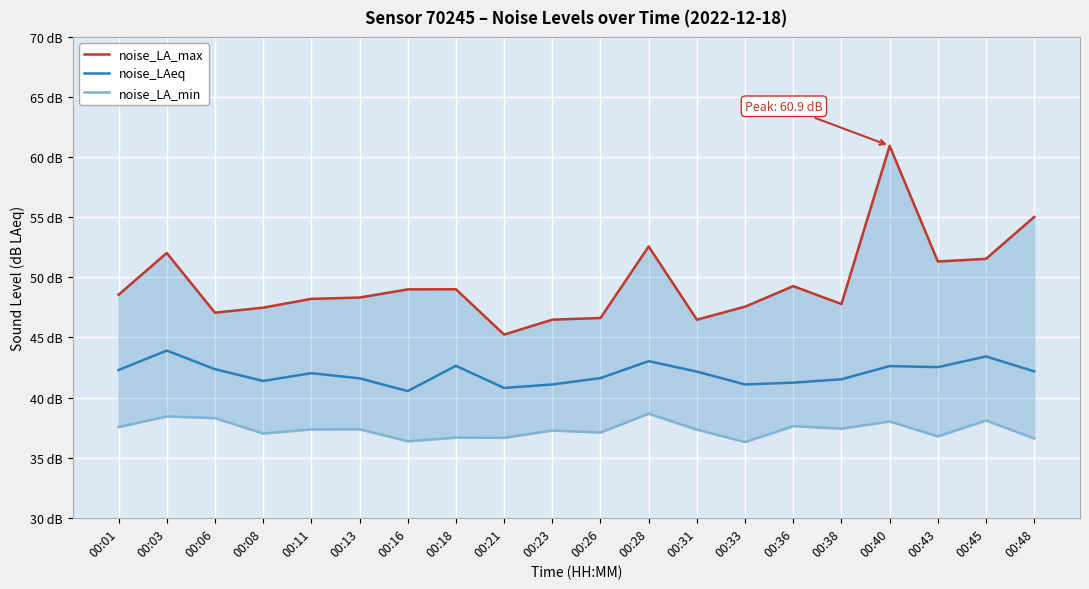

Reading left to right, extract all data points from this chart.

noise_LA_max: 48.5	52.0	47.1	47.5	48.2	48.3	49.0	49.0	45.2	46.5	46.6	52.6	46.5	47.6	49.3	47.8	60.9	51.3	51.5	55.0
noise_LAeq: 42.3	43.9	42.4	41.4	42.0	41.6	40.5	42.6	40.8	41.1	41.6	43.0	42.2	41.1	41.2	41.5	42.6	42.5	43.4	42.2
noise_LA_min: 37.5	38.4	38.3	37.0	37.4	37.4	36.4	36.7	36.6	37.3	37.1	38.7	37.3	36.3	37.6	37.4	38.0	36.8	38.1	36.6